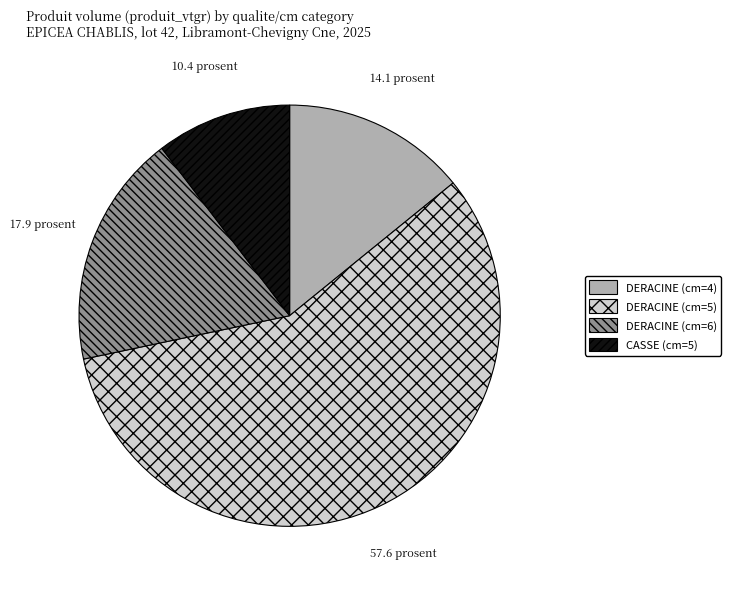

Which slice is the smallest?

CASSE (cm=5)